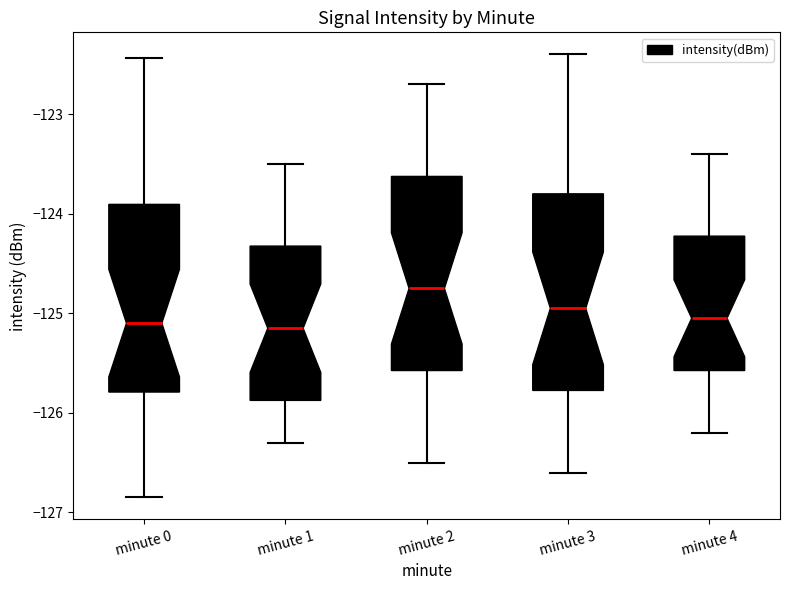

Reading left to right, read every box against the y-axis: the position of its median line, the range the box covers, and the ends of its whiskers. The values are not printed on the chart, so give them approximately, as read against the axis.

minute 0: median -125.1, box -125.8 to -123.9, whiskers -126.8 to -122.4
minute 1: median -125.1, box -125.9 to -124.3, whiskers -126.3 to -123.5
minute 2: median -124.7, box -125.6 to -123.6, whiskers -126.5 to -122.7
minute 3: median -124.9, box -125.8 to -123.8, whiskers -126.6 to -122.4
minute 4: median -125.0, box -125.6 to -124.2, whiskers -126.2 to -123.4